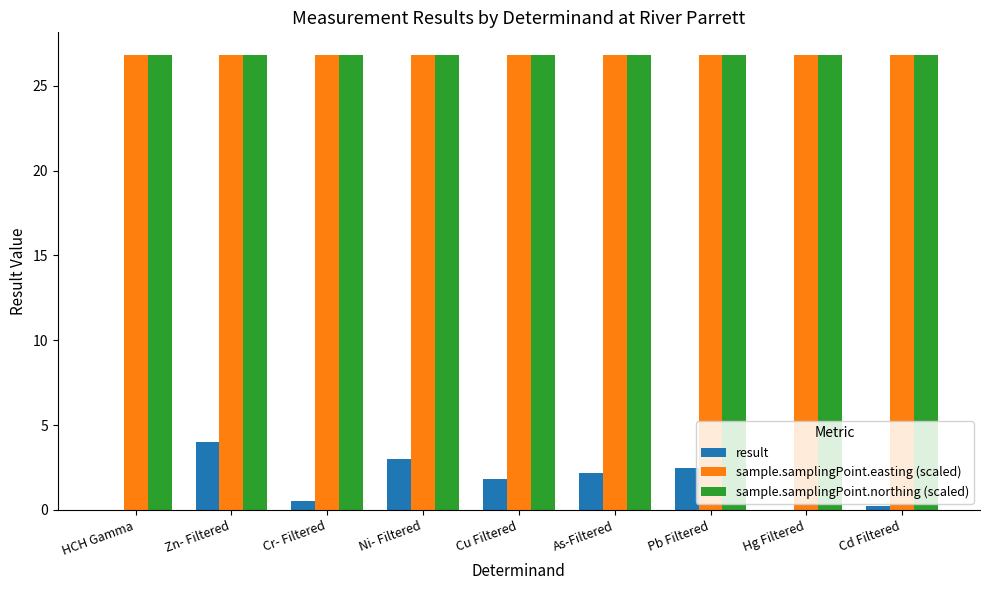

The sample.samplingPoint.northing (scaled) series shows 12.2 at HCH Gamma. True or false?

False